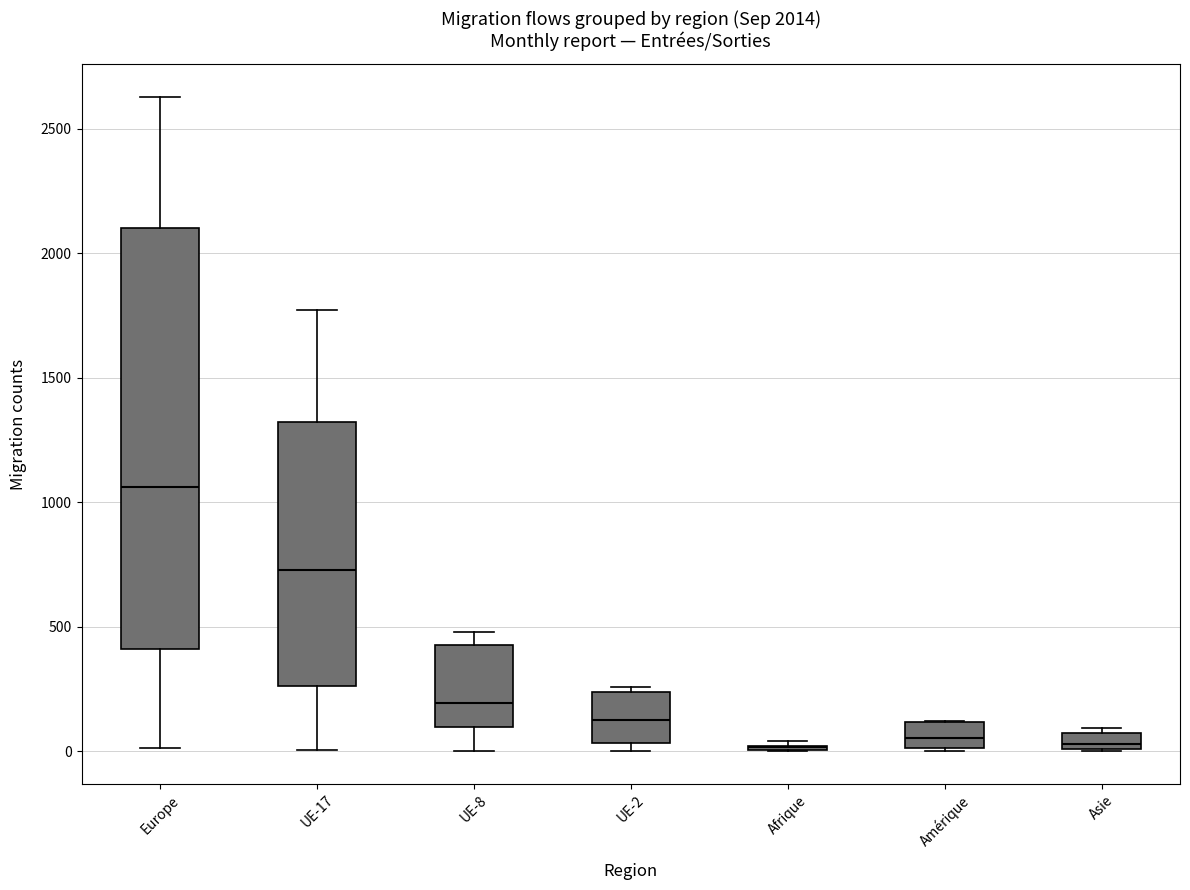

Comparing the boxes themselves (not the whiskers), which one is the tallest?

Europe